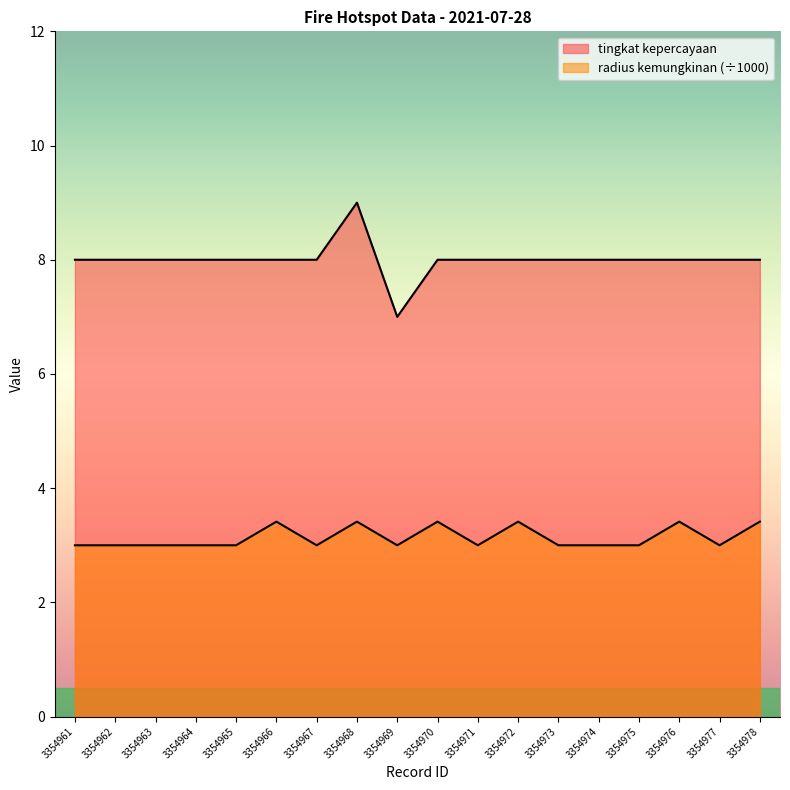

Is it true that radius kemungkinan equals 2.1 at 3354973?

False